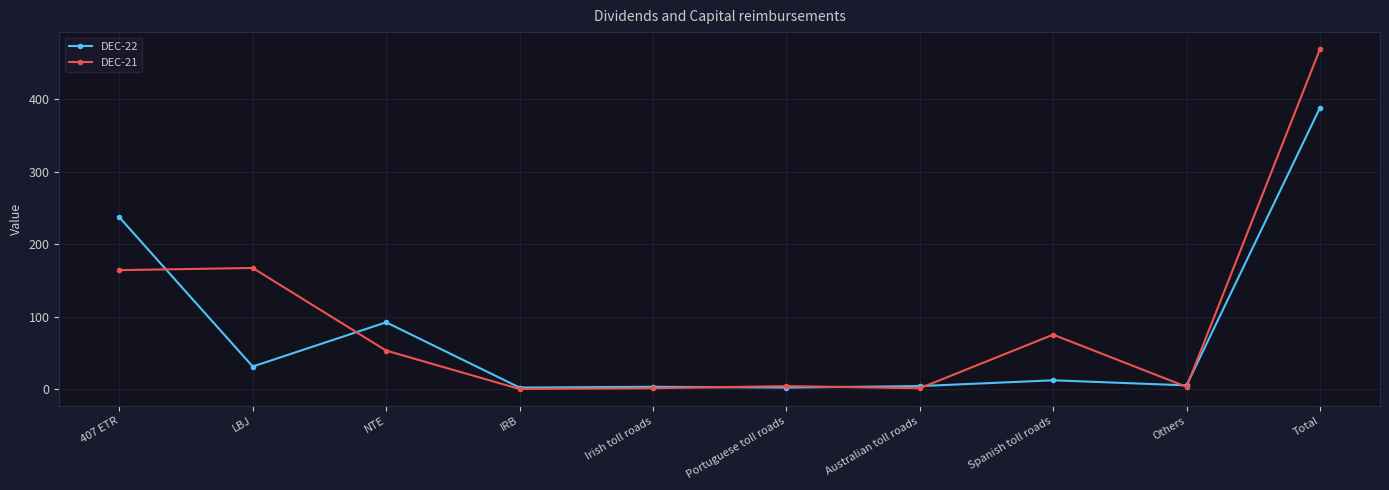

After their last crossing, which series has the higher values: DEC-21 or DEC-22?

DEC-21